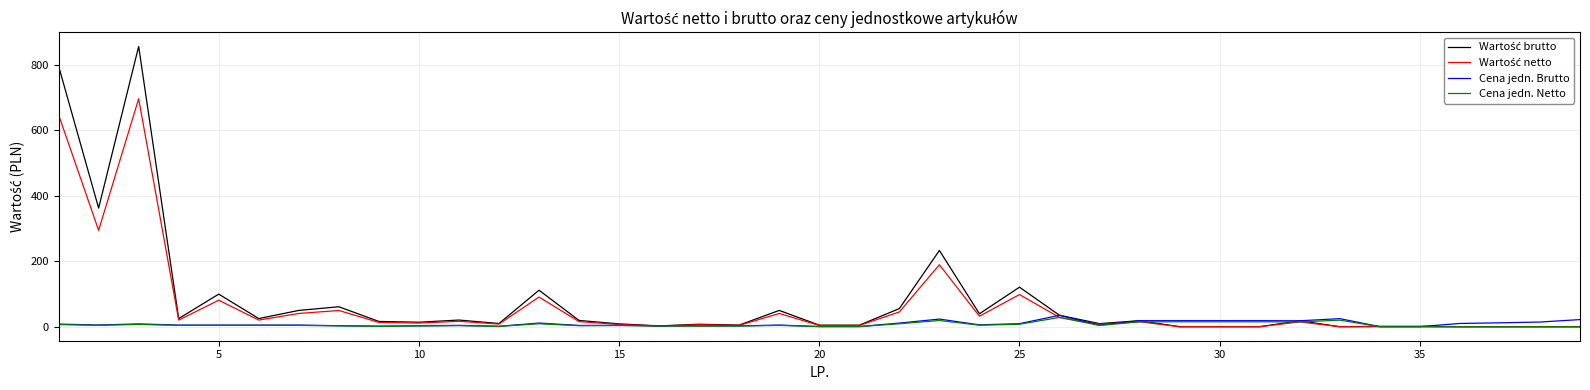

What is the maximum value for Cena jedn. Netto?

28.4